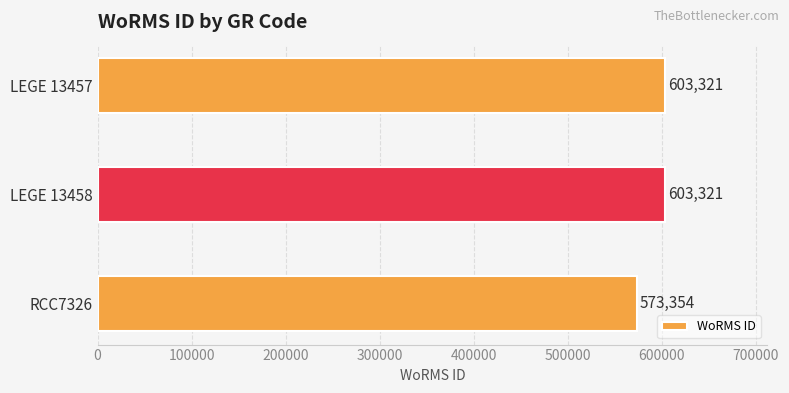

What is the value of the 1st bar from the top?

603321